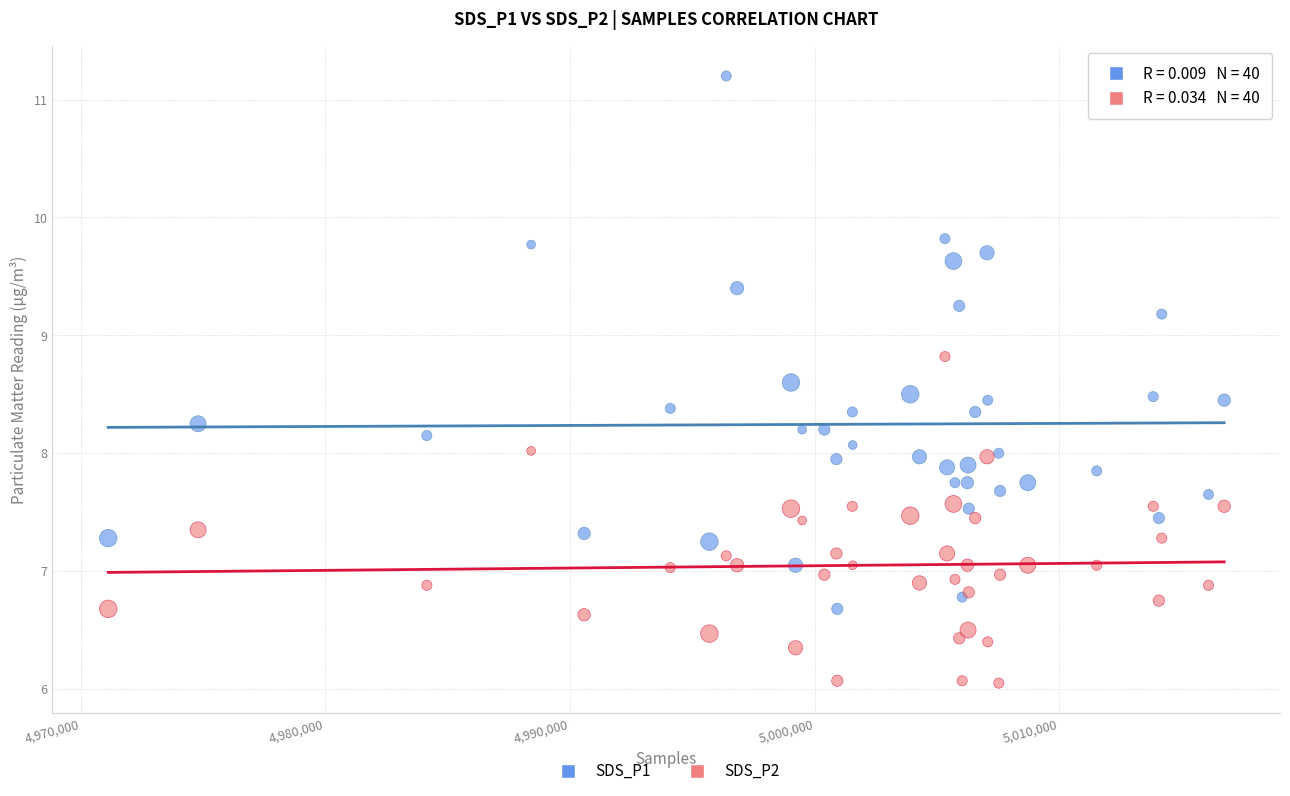

Which series reaches the maximum Y coordinate?

SDS_P1